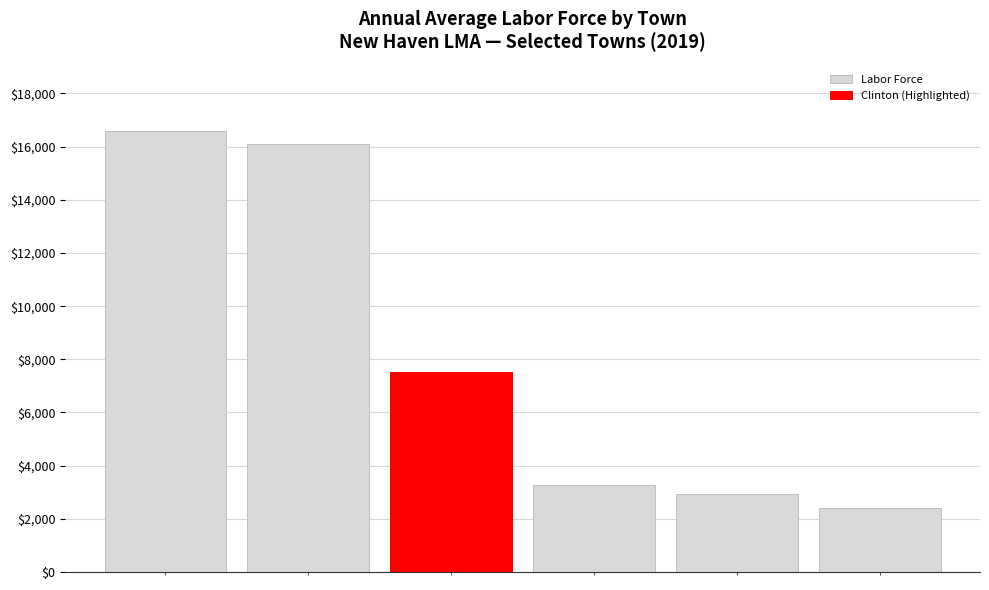

Reading left to right, extract all data points from this chart.

0=16595	1=16100	2=7524	3=3265	4=2938	5=2421